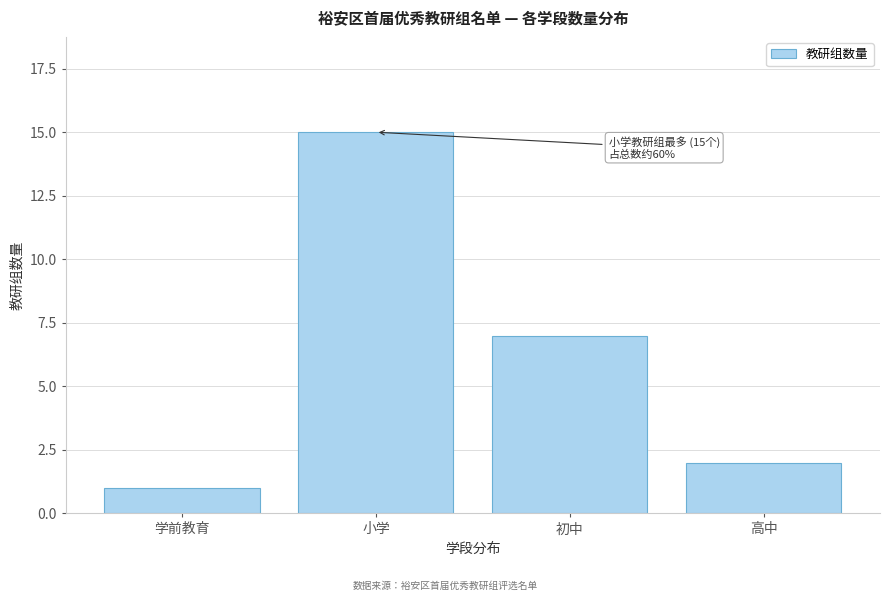

Reading left to right, extract all data points from this chart.

1	15	7	2